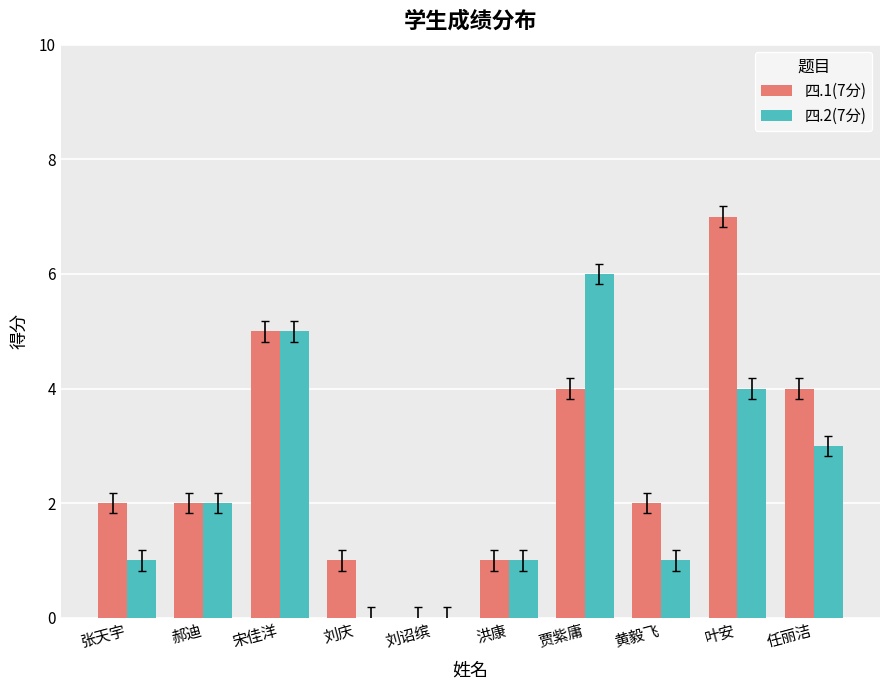

How many positive values does the 四.1(7分) series have?

9